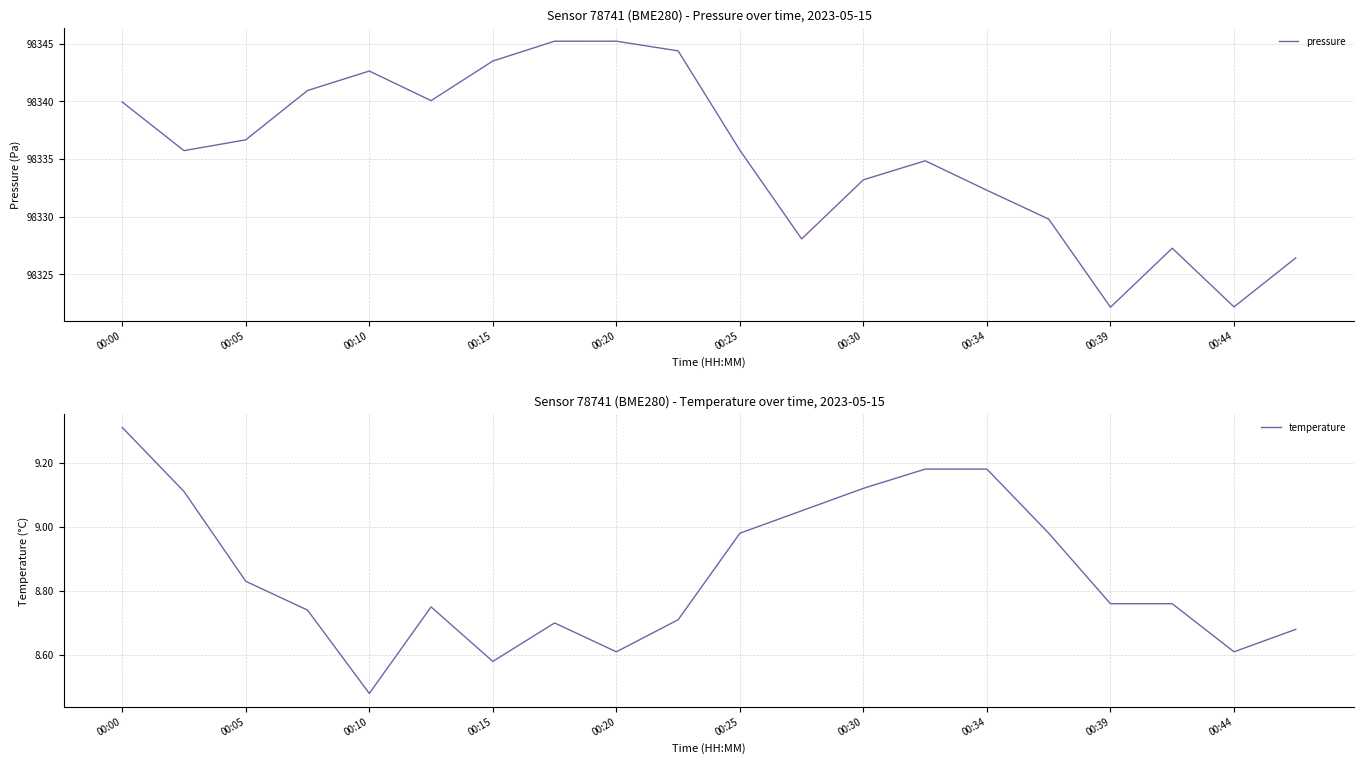

What is the maximum value for pressure?

98345.2